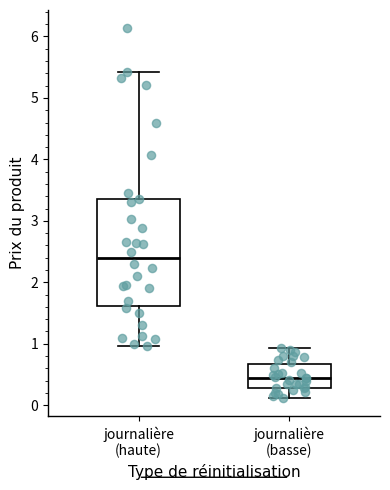

Which box has the highest median line?

journalière (haute)